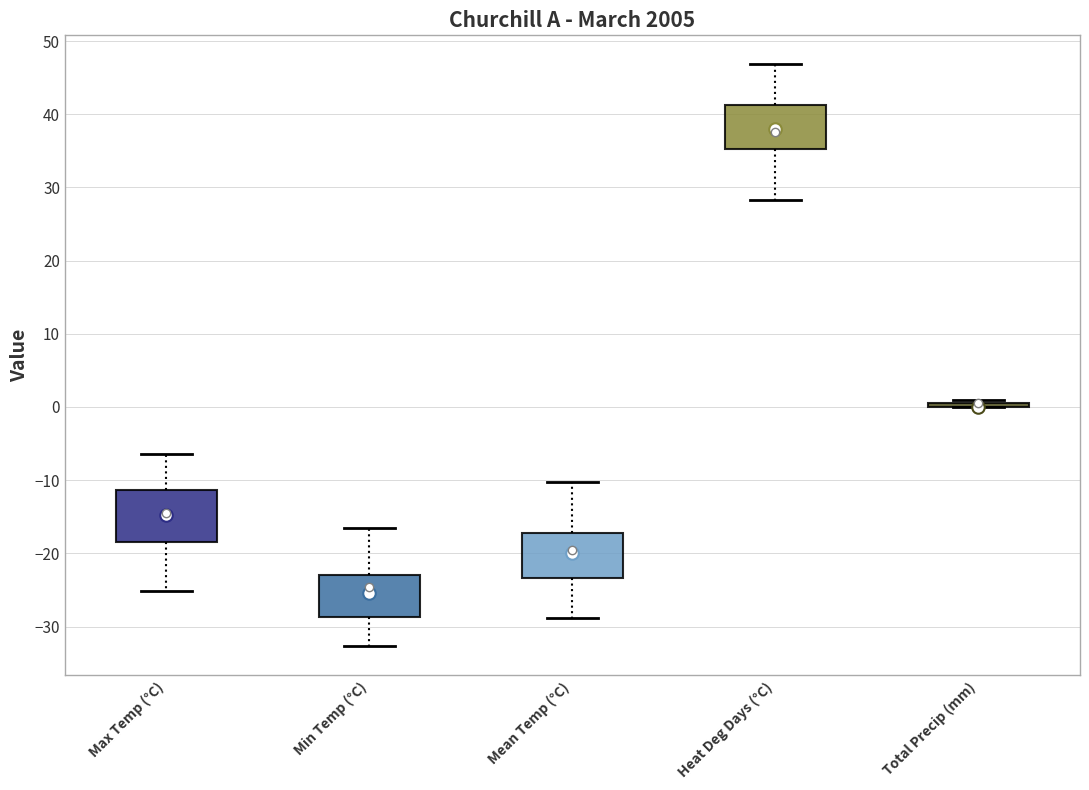

Reading left to right, read every box against the y-axis: the position of its median line, the range the box covers, and the ends of its whiskers. The values are not printed on the chart, so give them approximately, as read against the axis.

Max Temp (°C): median -15, box -18 to -11, whiskers -25 to -6
Min Temp (°C): median -25, box -29 to -23, whiskers -33 to -16
Mean Temp (°C): median -20, box -23 to -17, whiskers -29 to -10
Heat Deg Days (°C): median 38, box 35 to 41, whiskers 28 to 47
Total Precip (mm): box collapsed to a line at 0, whiskers 0 to 1